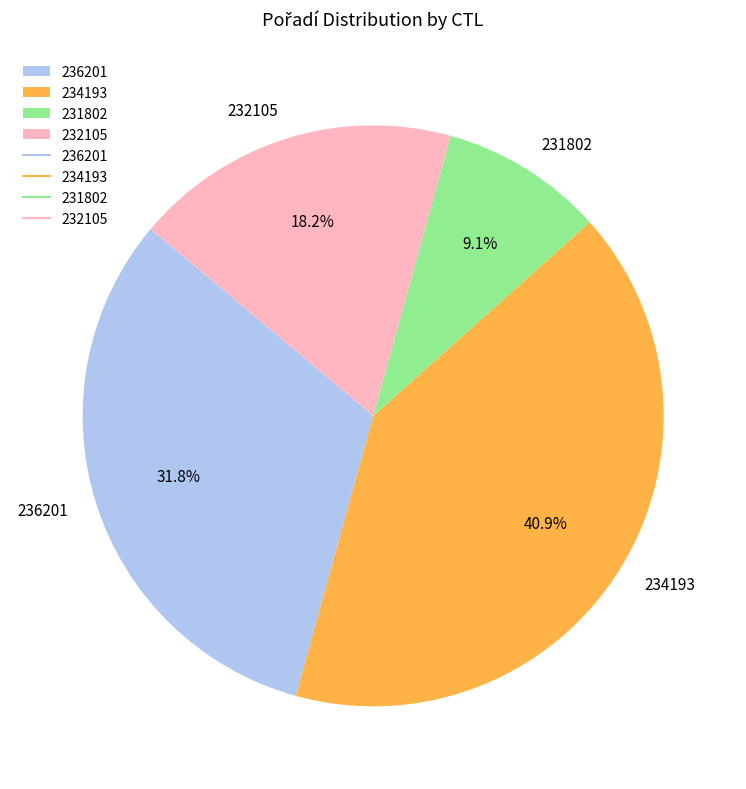

Combined, do 236201 and 234193 account for over 50%?

Yes